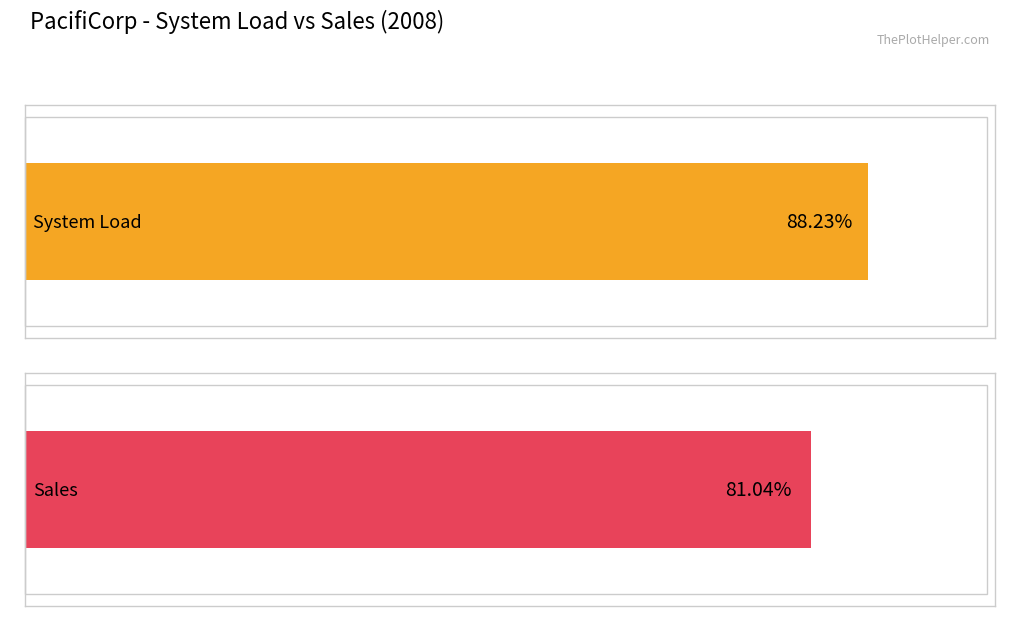

Does the chart contain any negative values?

No